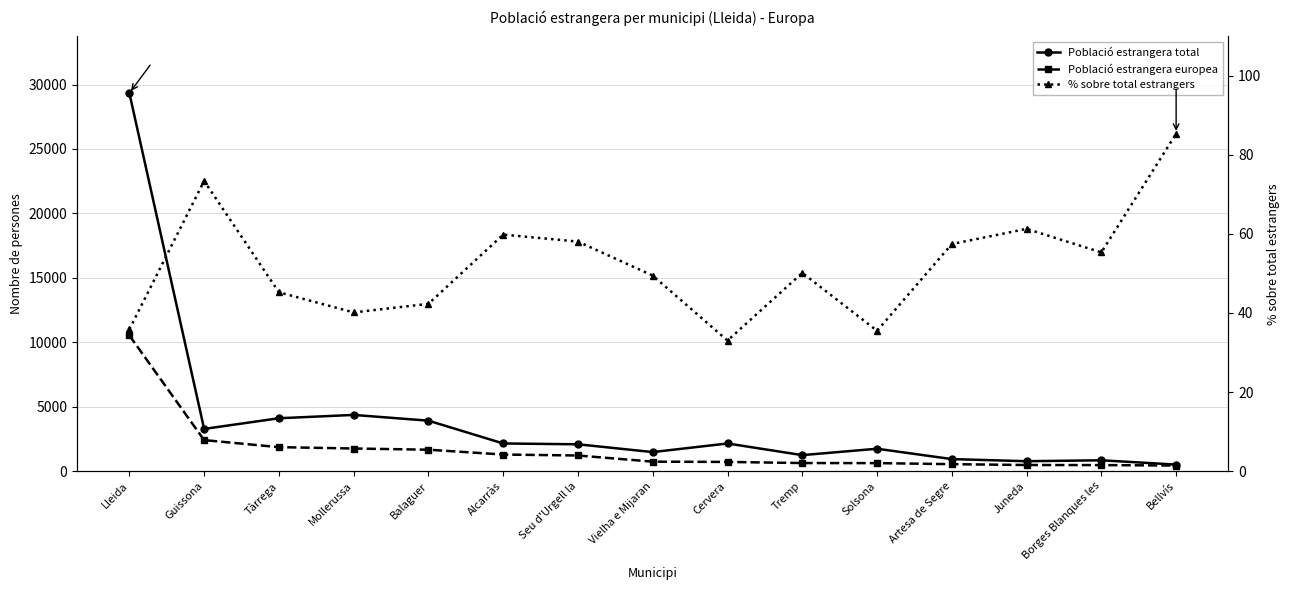

What is the spread (max minus min) of values at Tremp?

1183.8